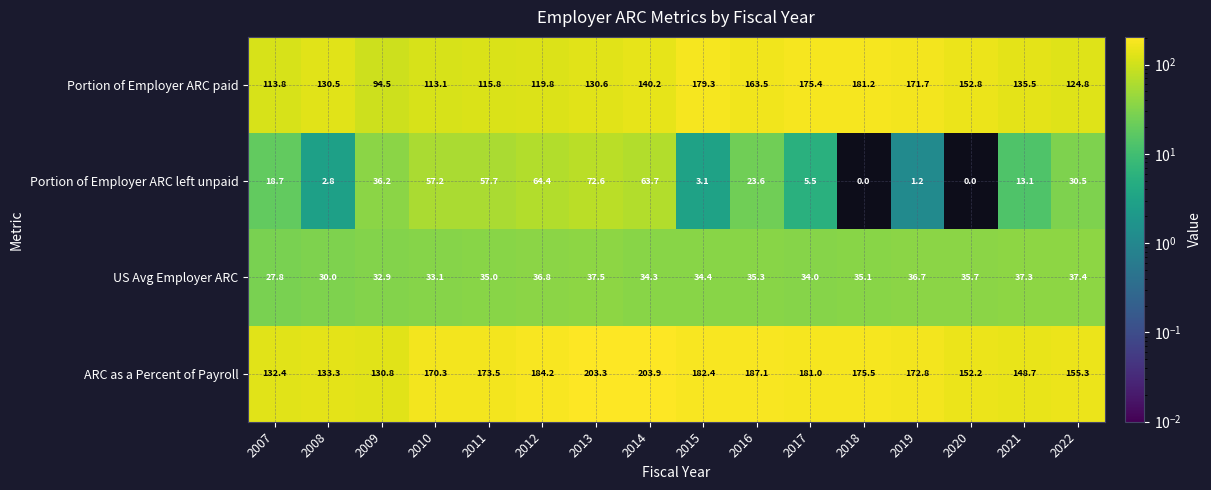

At which category is the sum across all series the highest?

2013